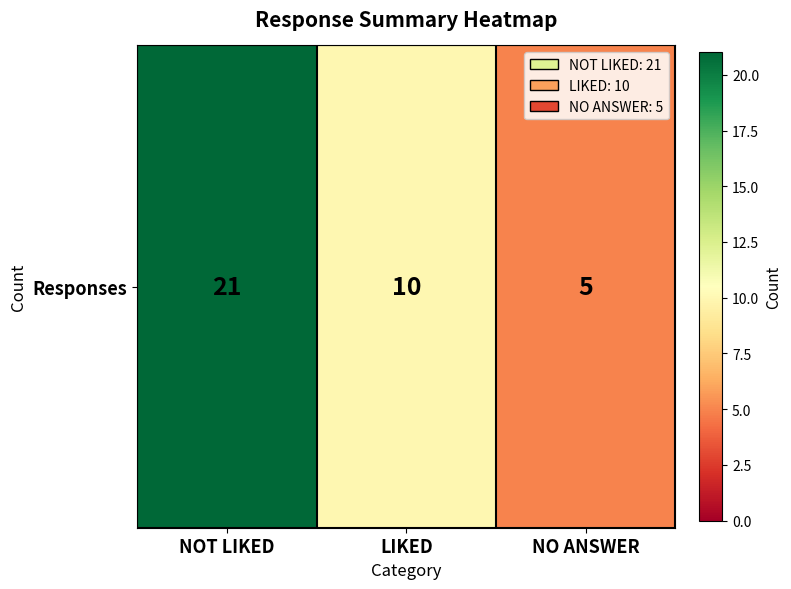

Reading left to right, list all the values displayed in this chart.

21	10	5